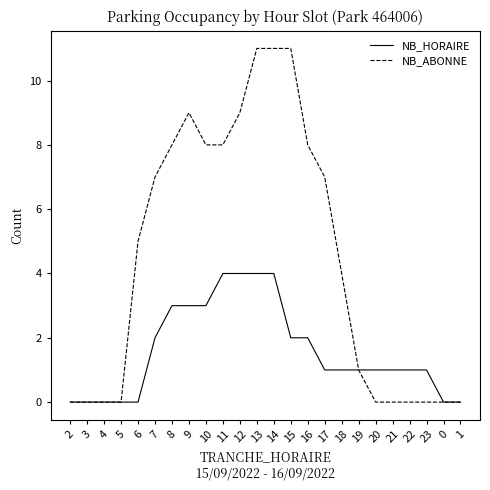

What is the maximum value for NB_HORAIRE?

4